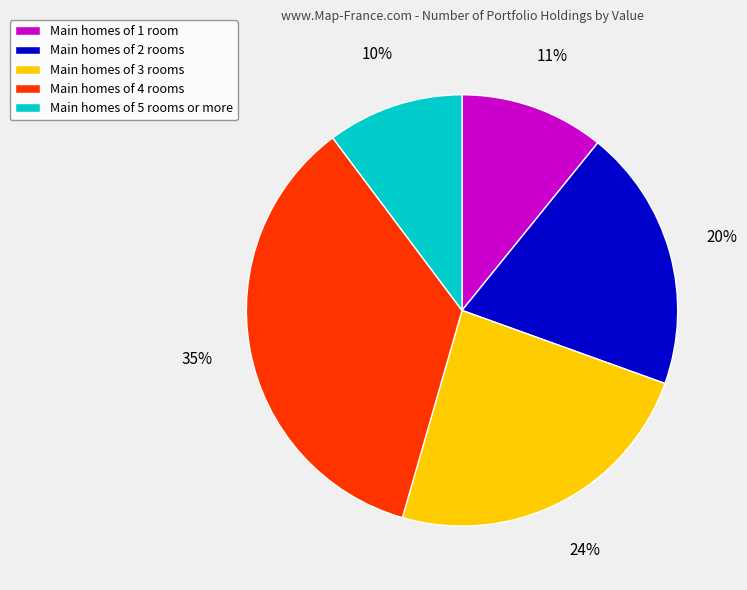

To the nearest percent, what is the difference between the largest and smallest slice percentages?

25%